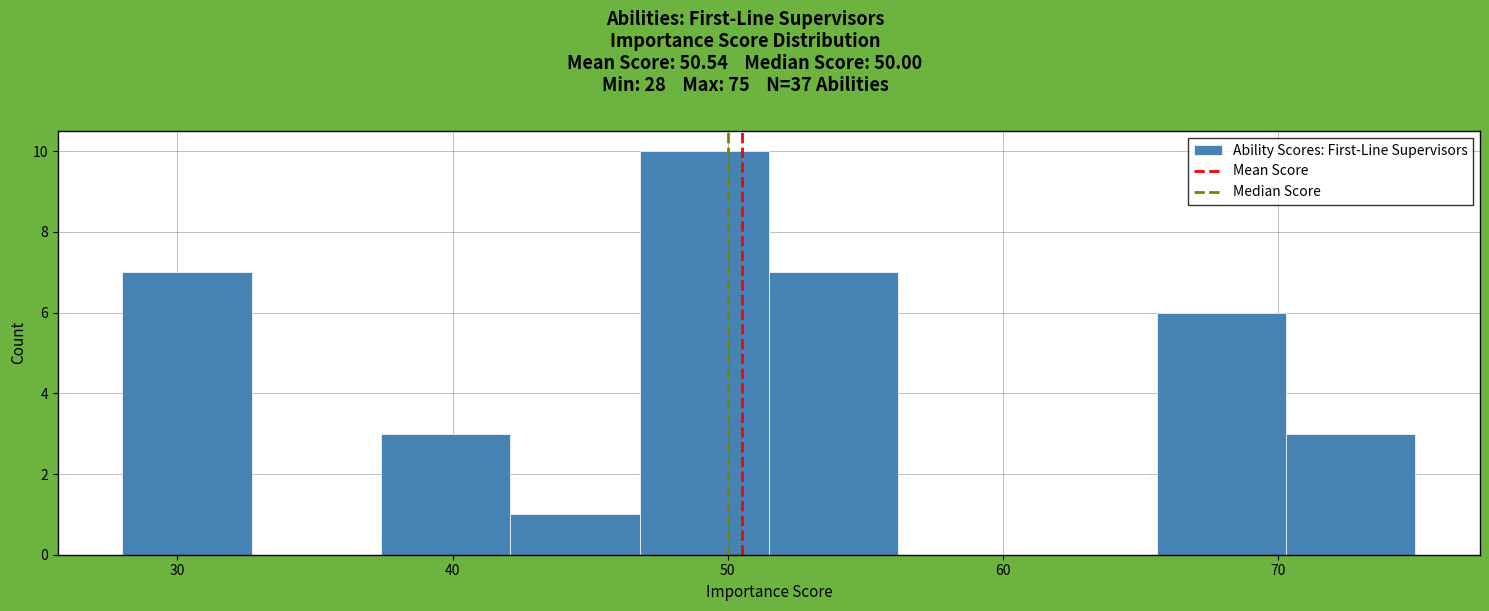

Reading left to right, transcribe this chart: for each bar, give the range it covers on the x-axis and its height. Neither the bar edges nor the heights are printed on the chart, so give them approximately, as read against the axes.

28.0 to 32.7: 7
32.7 to 37.4: 0
37.4 to 42.1: 3
42.1 to 46.8: 1
46.8 to 51.5: 10
51.5 to 56.2: 7
56.2 to 60.9: 0
60.9 to 65.6: 0
65.6 to 70.3: 6
70.3 to 75.0: 3